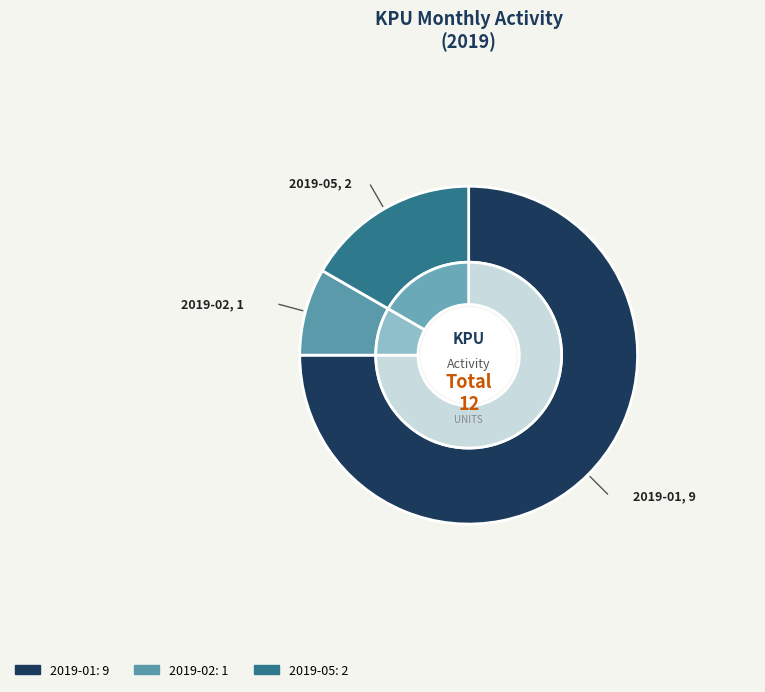

Which category accounts for the majority?

2019-01